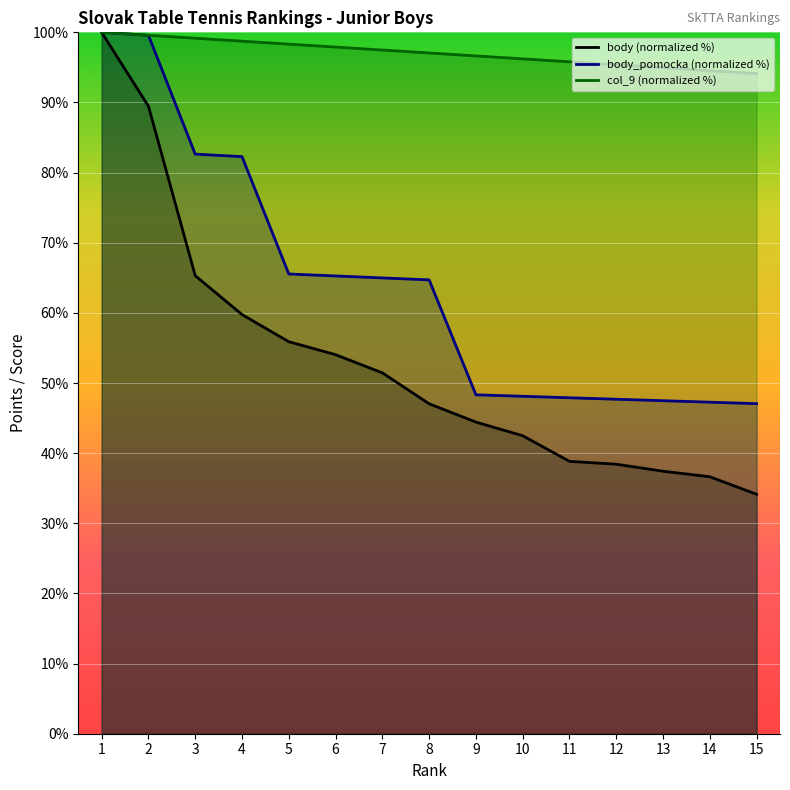

Is the value of col_9 at 8 greater than the value of body at 4?

Yes